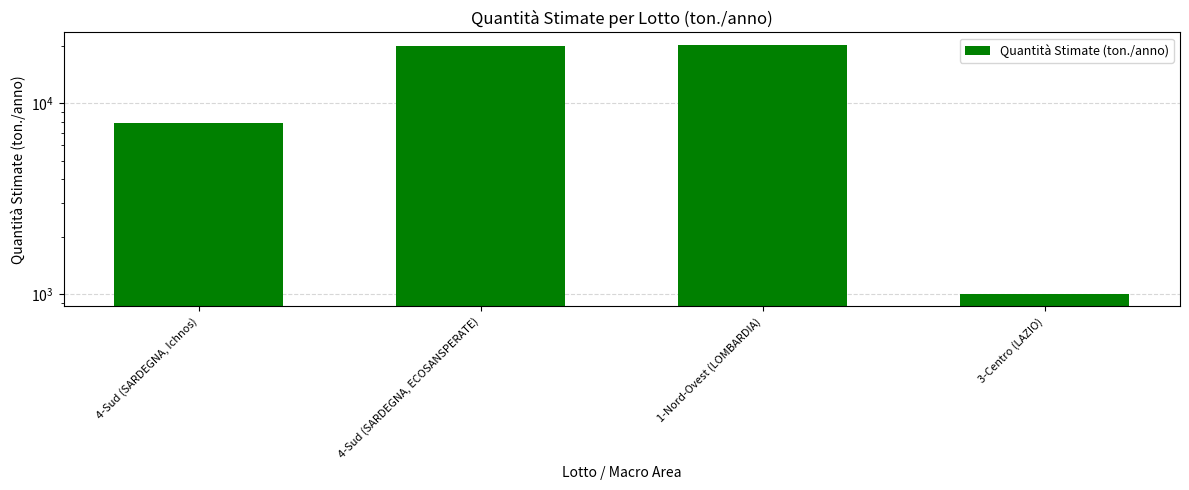

Count the number of values greater than 20000.

1